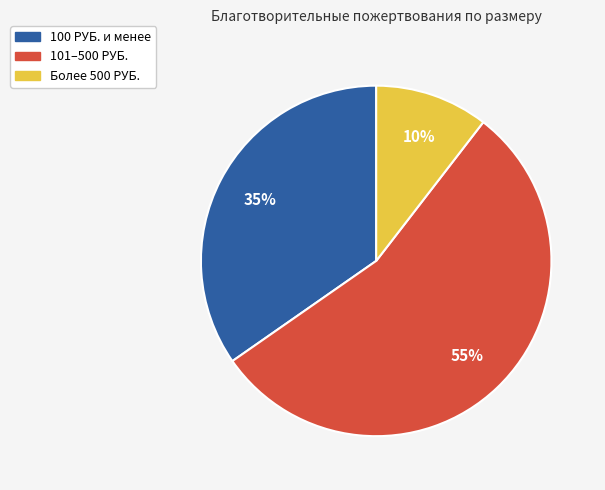

Does any single category account for the majority?

Yes